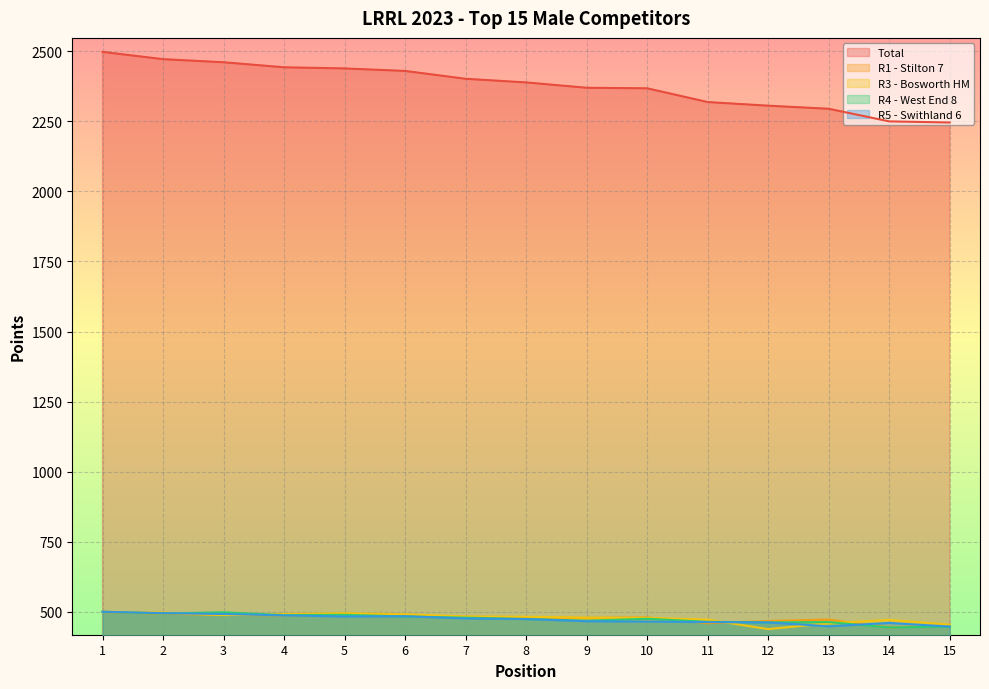

What are all the series names shown in the legend?

Total, R1 - Stilton 7, R3 - Bosworth HM, R4 - West End 8, R5 - Swithland 6